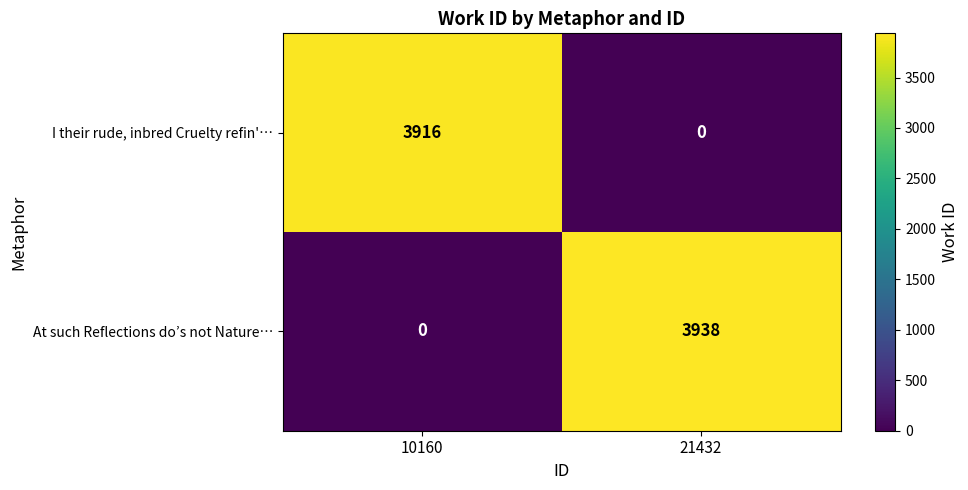

What is the maximum value for At such Reflections do’s not Nature…?

3938